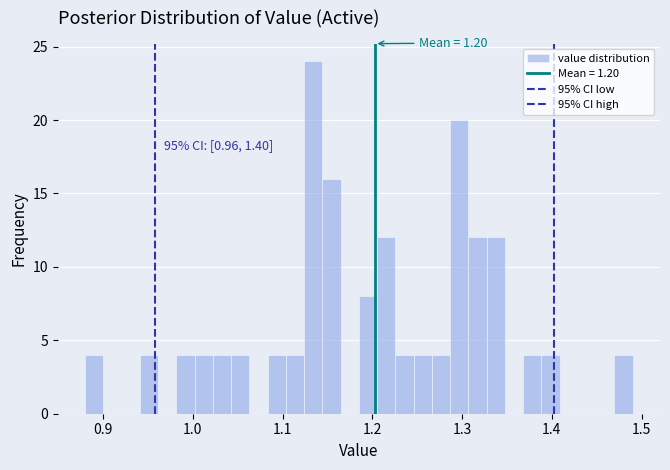

Around what value on the x-axis is the tallest bar? Give the approximate position of its centre, as read against the axis.

1.13